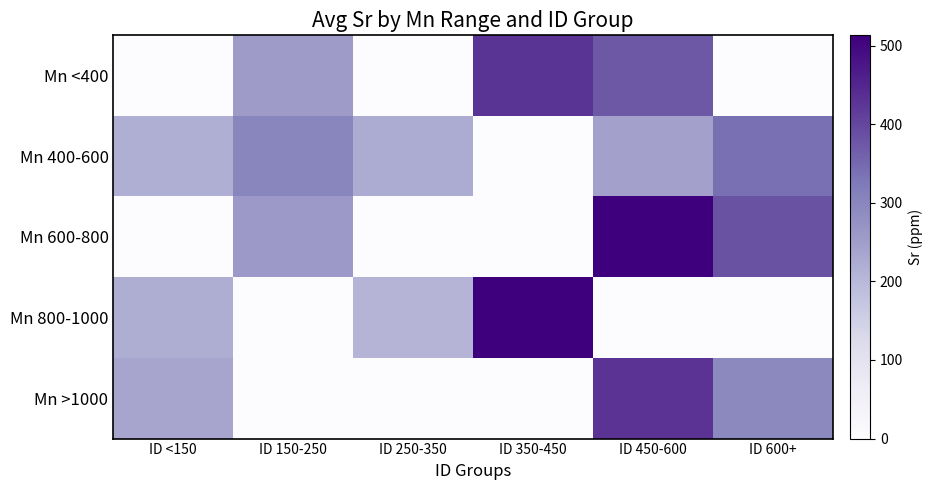

What is the spread (max minus min) of values at ID 600+?

381.8